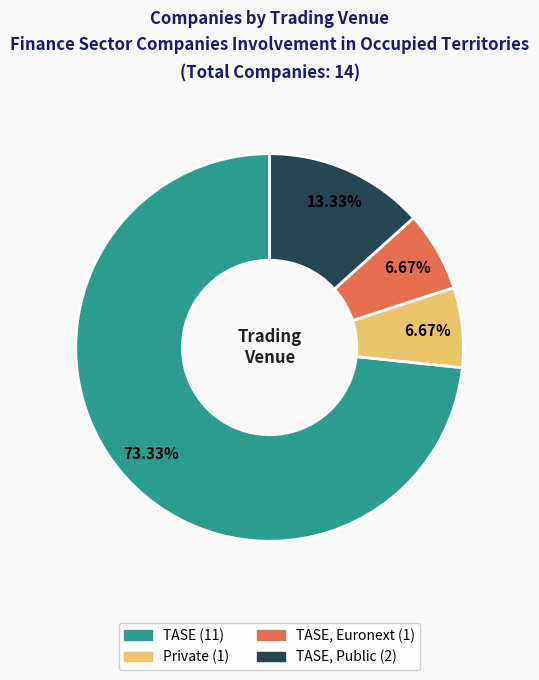

Does any single category account for the majority?

Yes